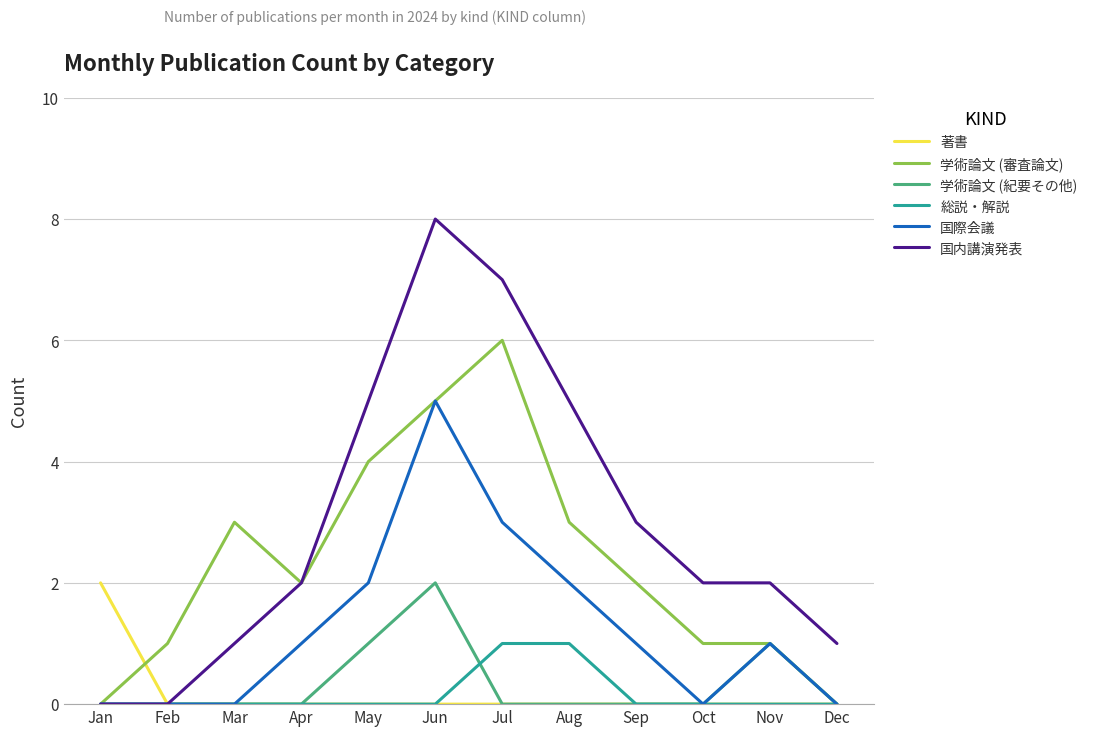

At which category is the sum across all series the highest?

Jun